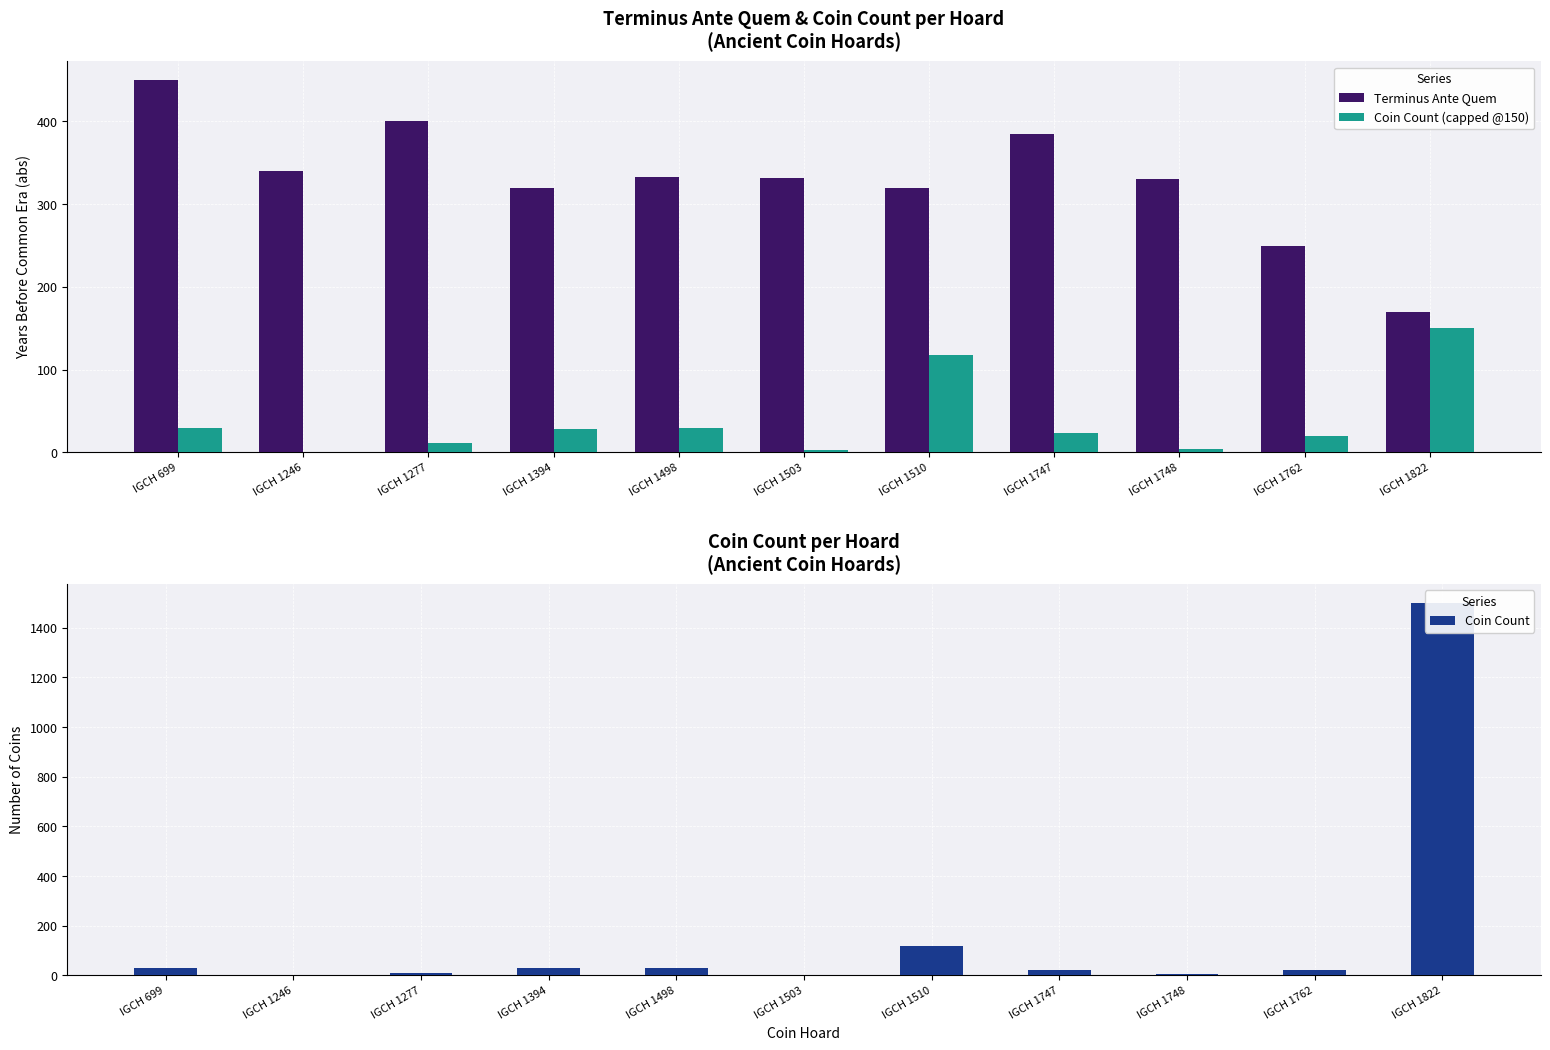

At which category is the sum across all series the highest?

IGCH 1822